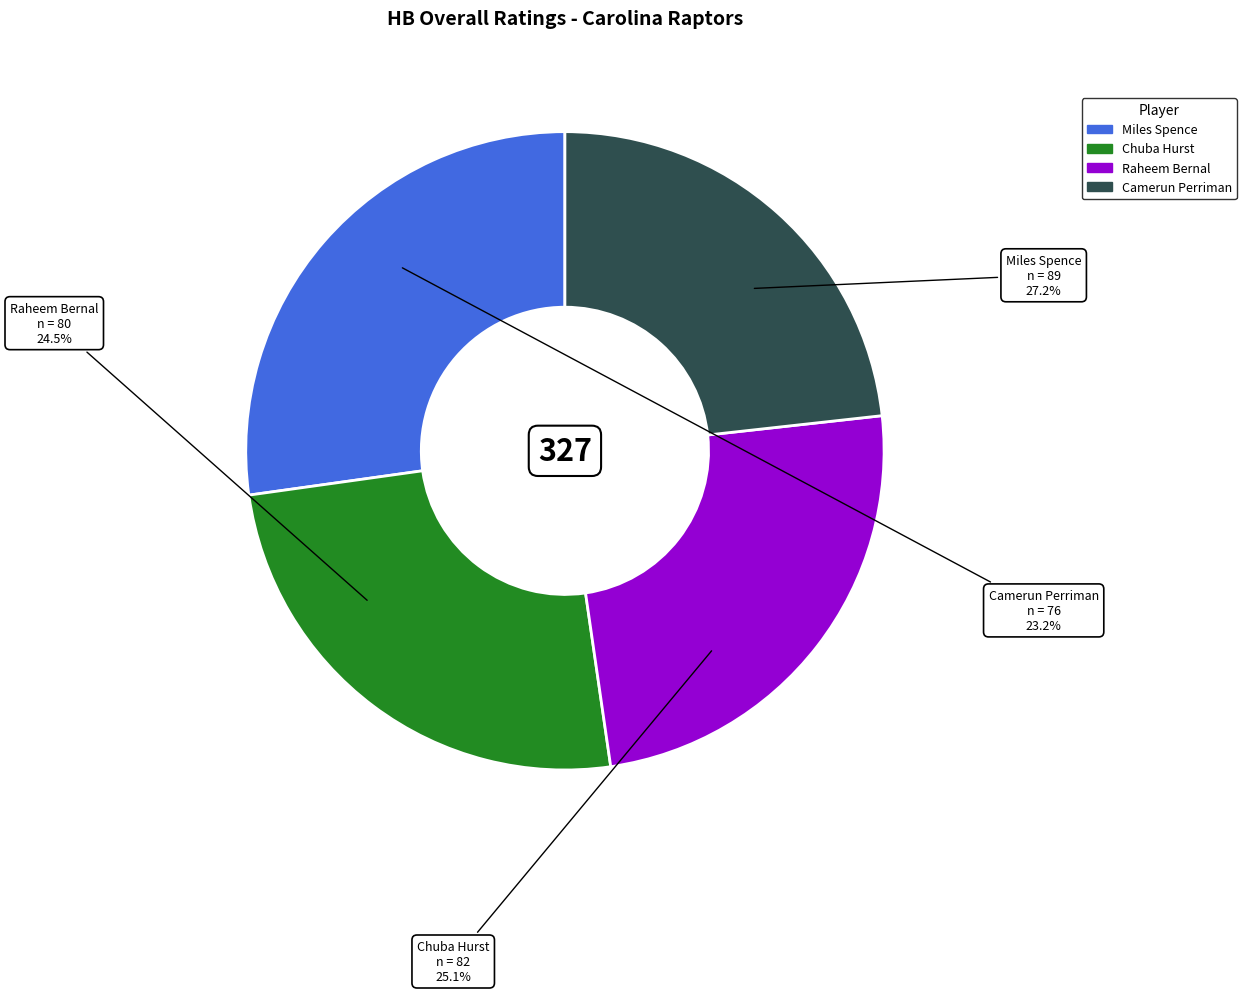

Is it true that Chuba Hurst is 25% of the pie?

True